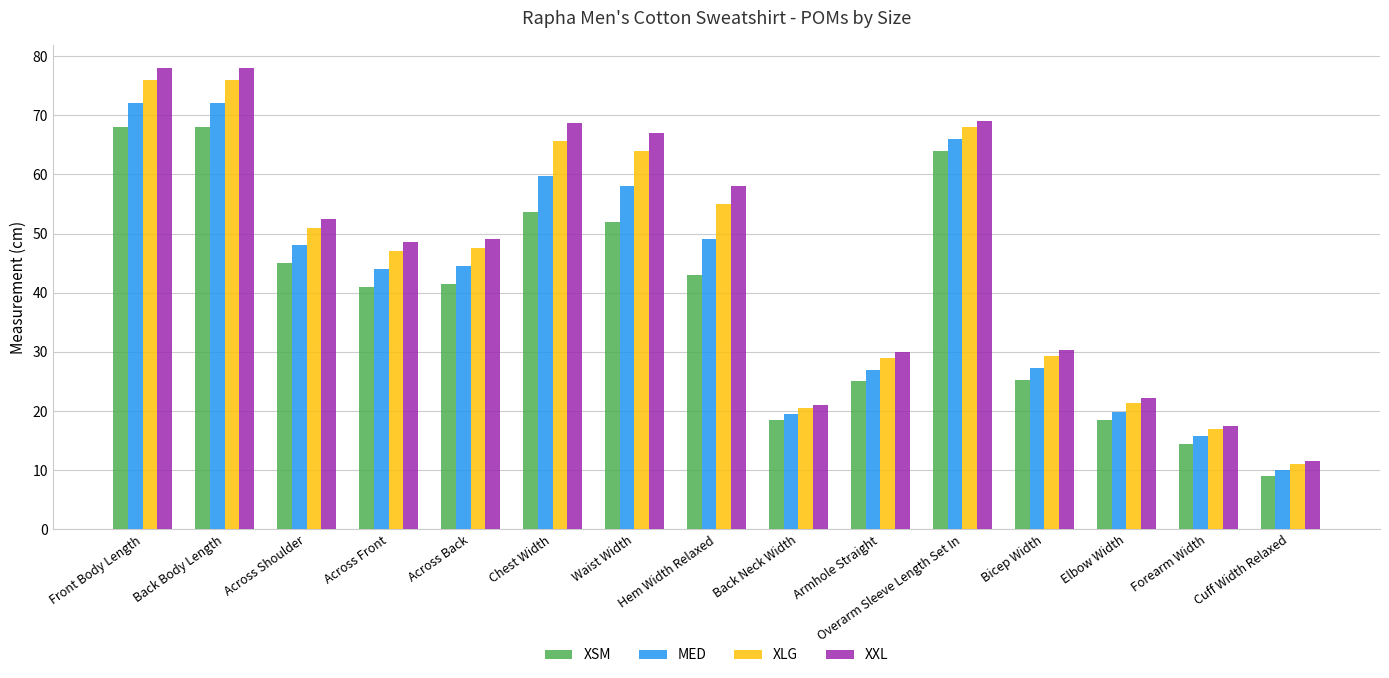

Count the number of categories in the chart.

15